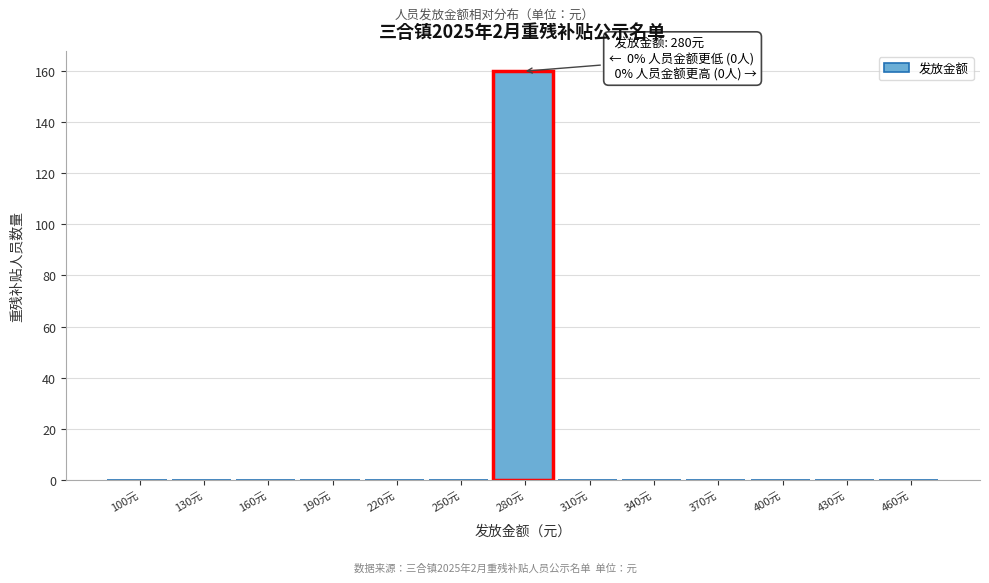

Reading right to left, list all the values displayed in this chart.

460元=0	430元=0	400元=0	370元=0	340元=0	310元=0	280元=160	250元=0	220元=0	190元=0	160元=0	130元=0	100元=0